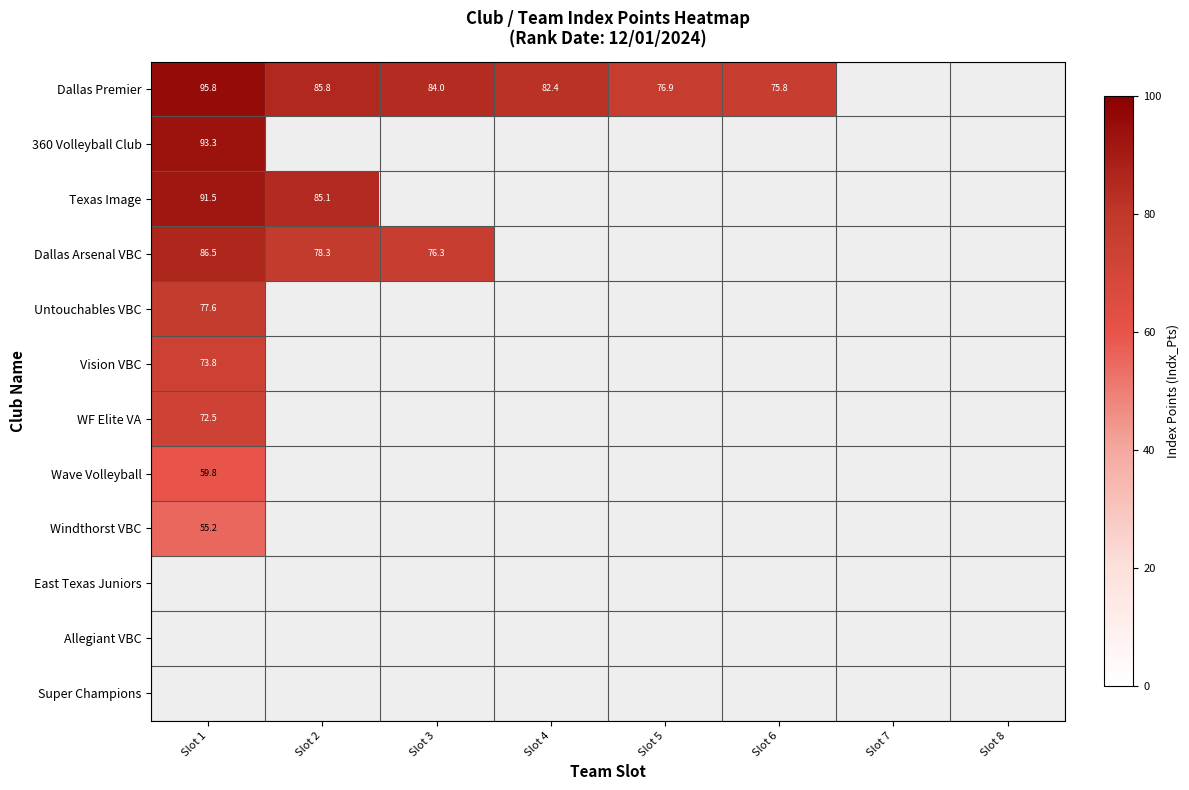

What is the highest value of the Wave Volleyball series?

59.8